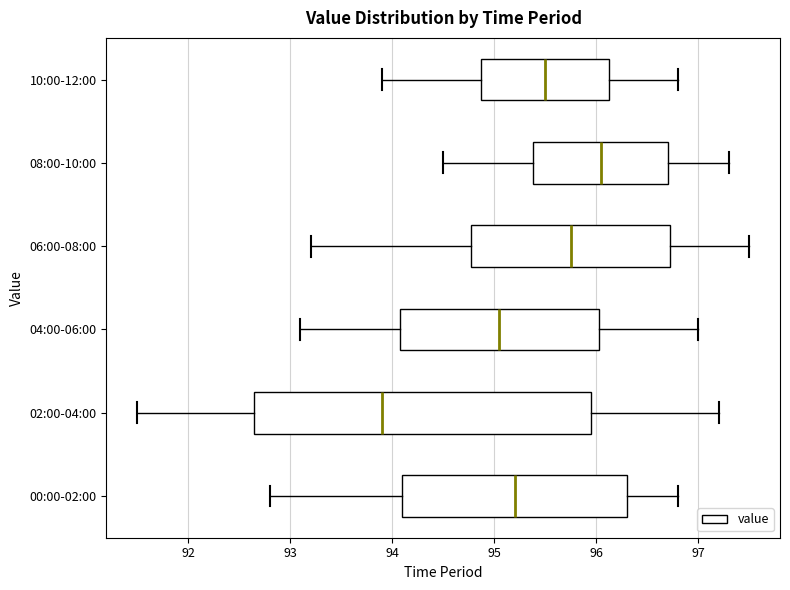

Comparing the boxes themselves (not the whiskers), which one is the widest?

02:00-04:00